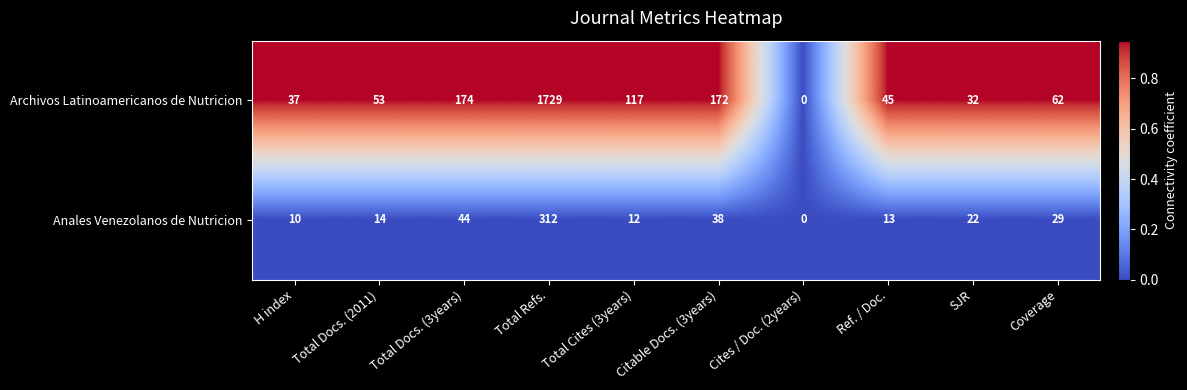

Rank the series at H index from lowest to highest value.

Anales Venezolanos de Nutricion, Archivos Latinoamericanos de Nutricion